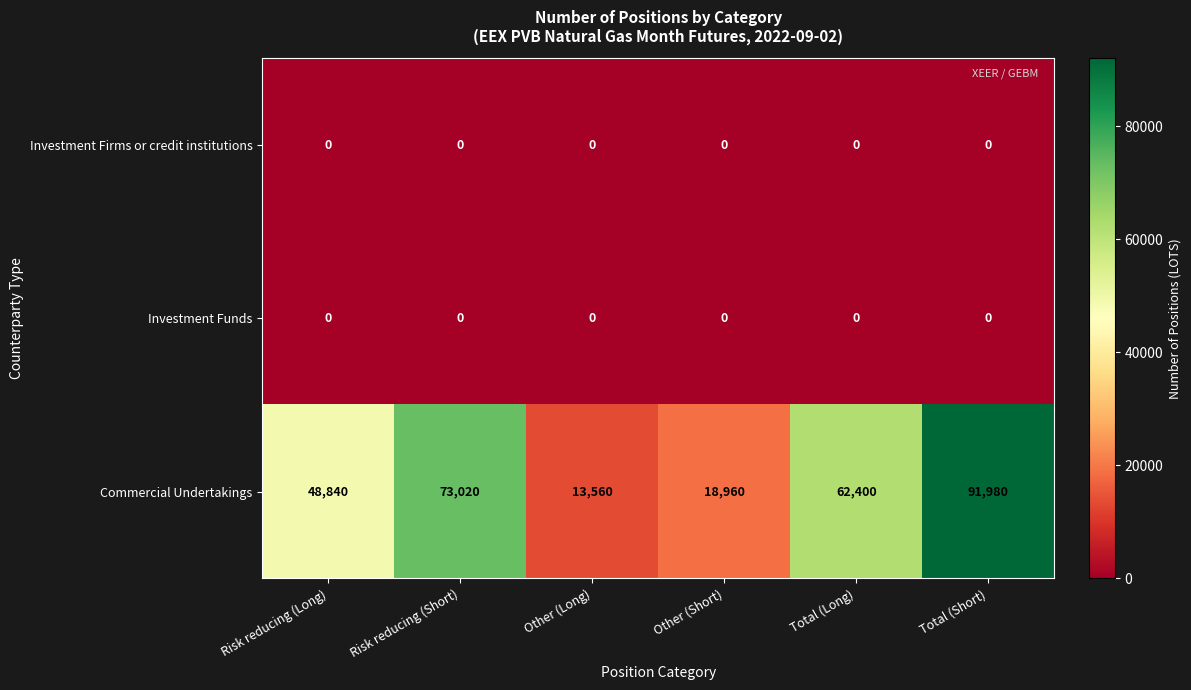

At which label does Commercial Undertakings reach its minimum?

Other (Long)